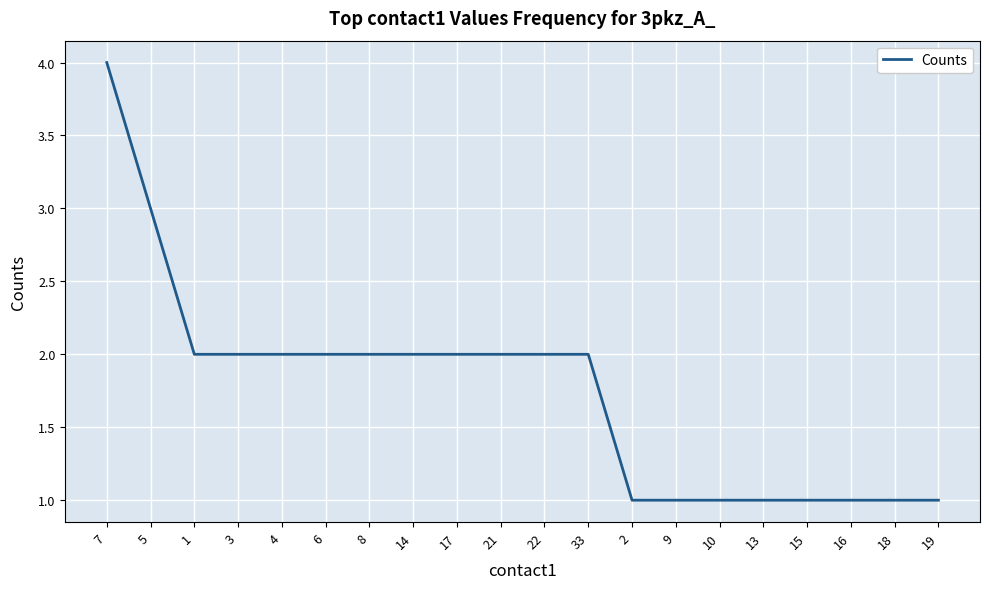

Reading left to right, what are all the values shown in this chart?

7=4	5=3	1=2	3=2	4=2	6=2	8=2	14=2	17=2	21=2	22=2	33=2	2=1	9=1	10=1	13=1	15=1	16=1	18=1	19=1